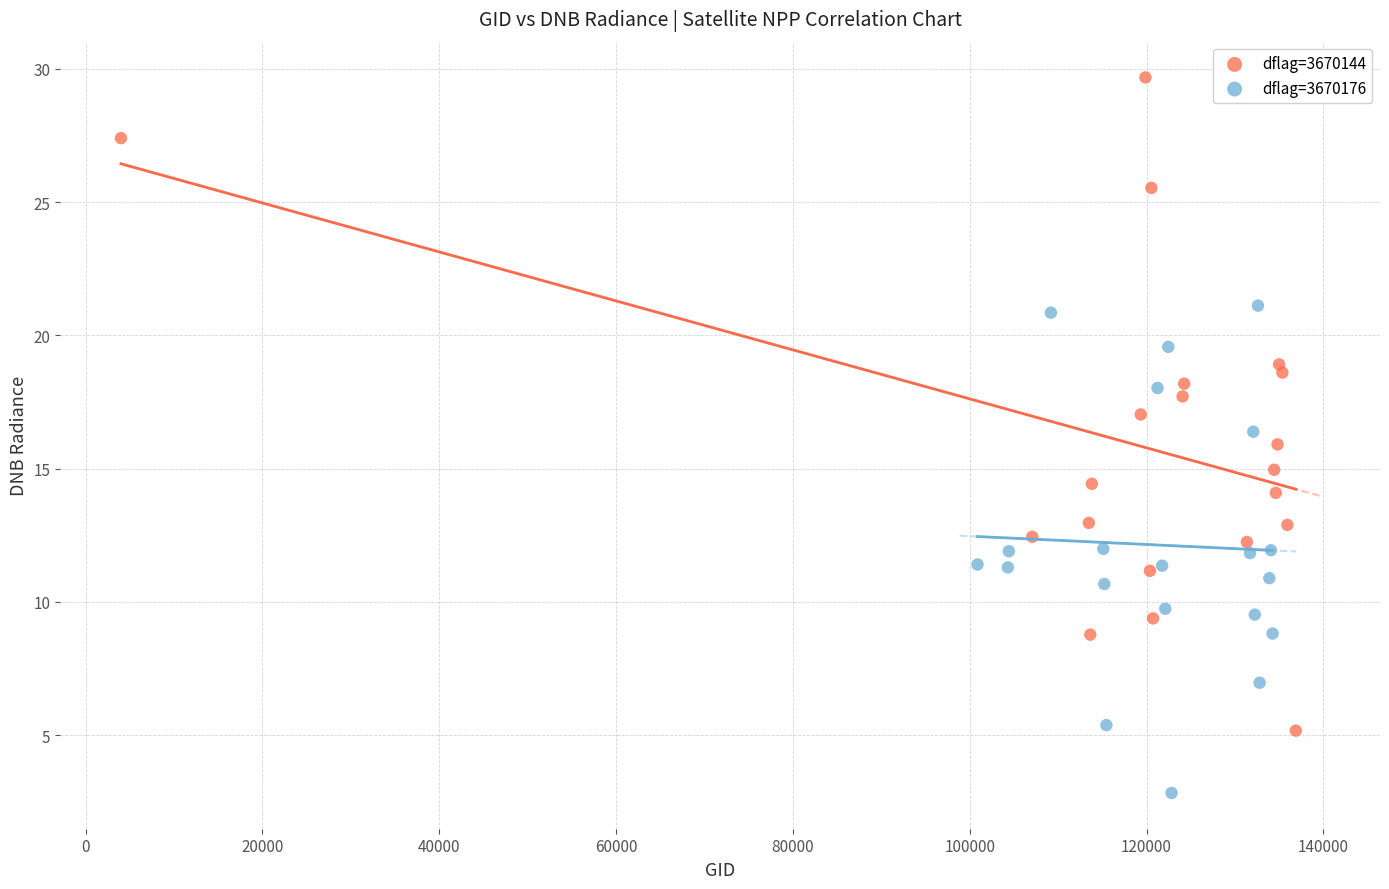

Which series reaches the minimum Y coordinate?

dflag=3670176